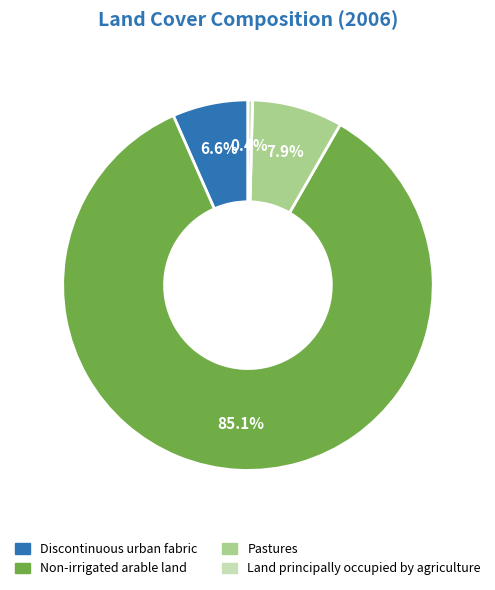

Between Discontinuous urban fabric and Non-irrigated arable land, which is larger?

Non-irrigated arable land